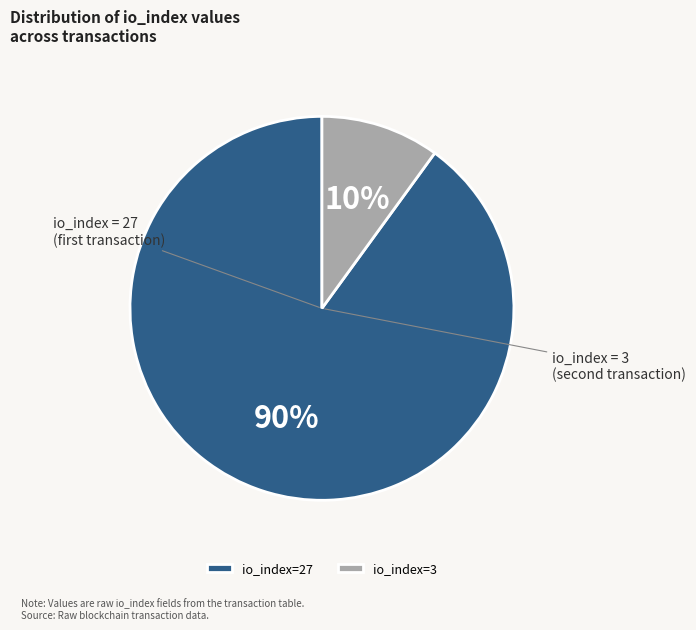

The io_index=27 slice represents 78% of the pie. True or false?

False